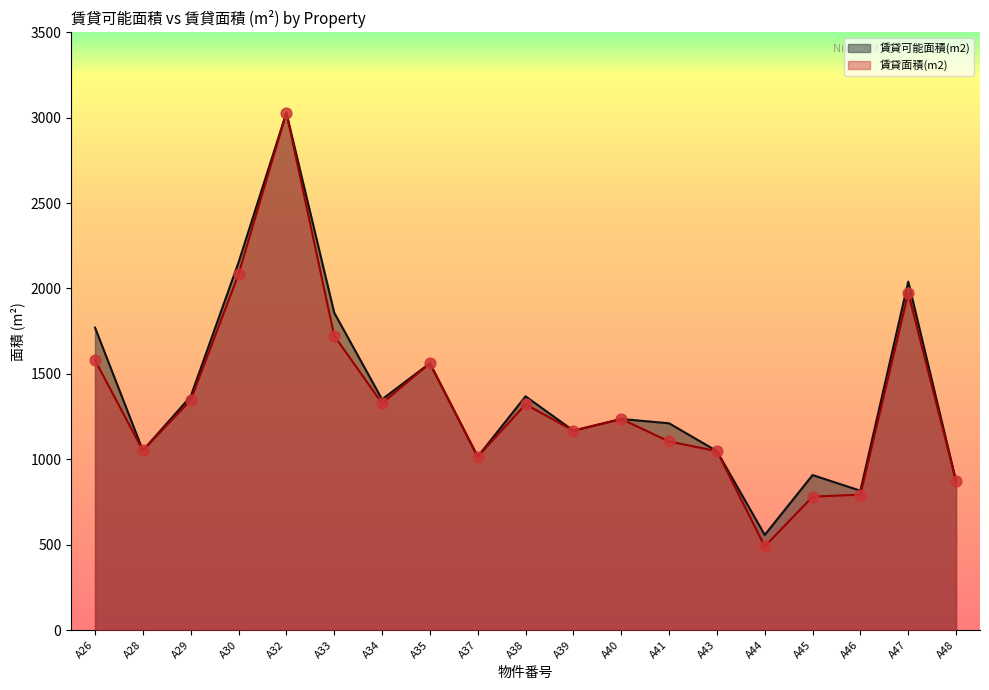

Which series contains the lowest Y value?

賃貸面積(m2)